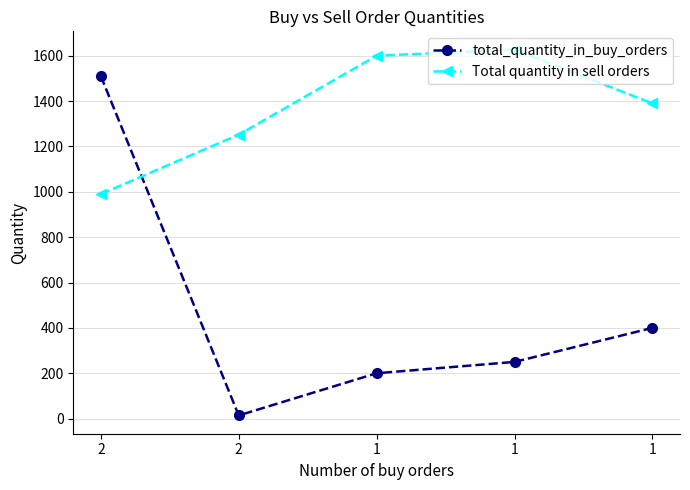

True or false: Total quantity in sell orders has a value of 370 at 2.

False